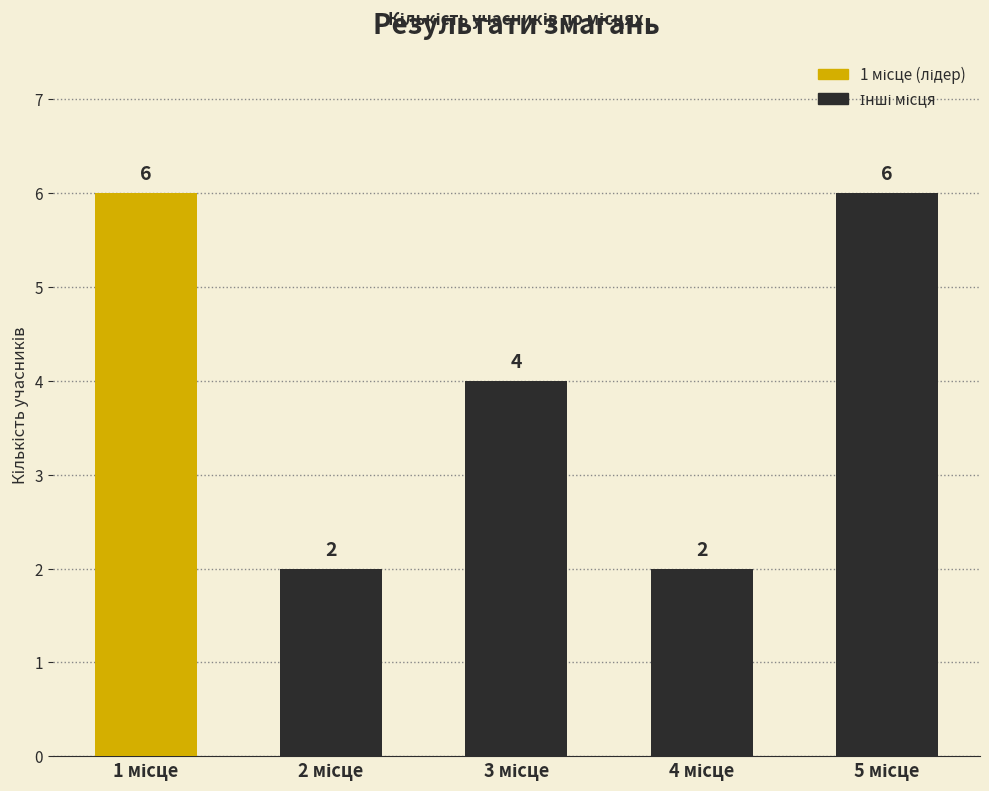

What is the value of the 4th bar from the left?

2